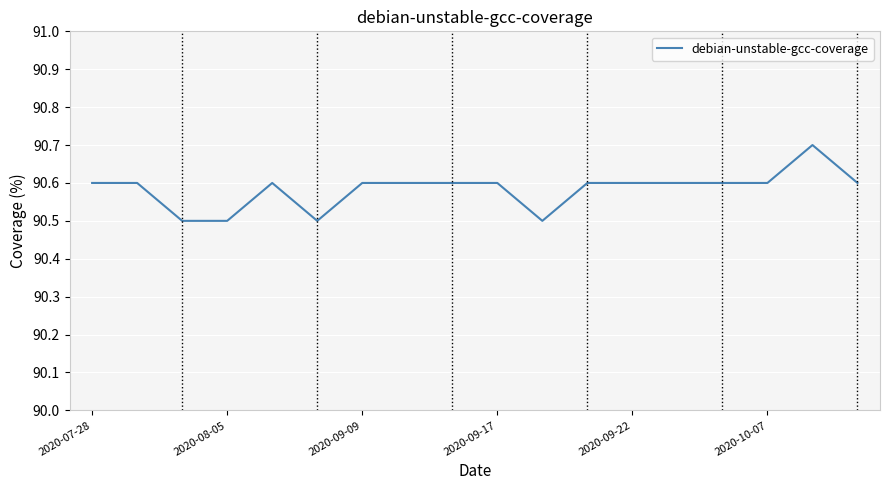

What is the minimum value shown in the chart?

90.5